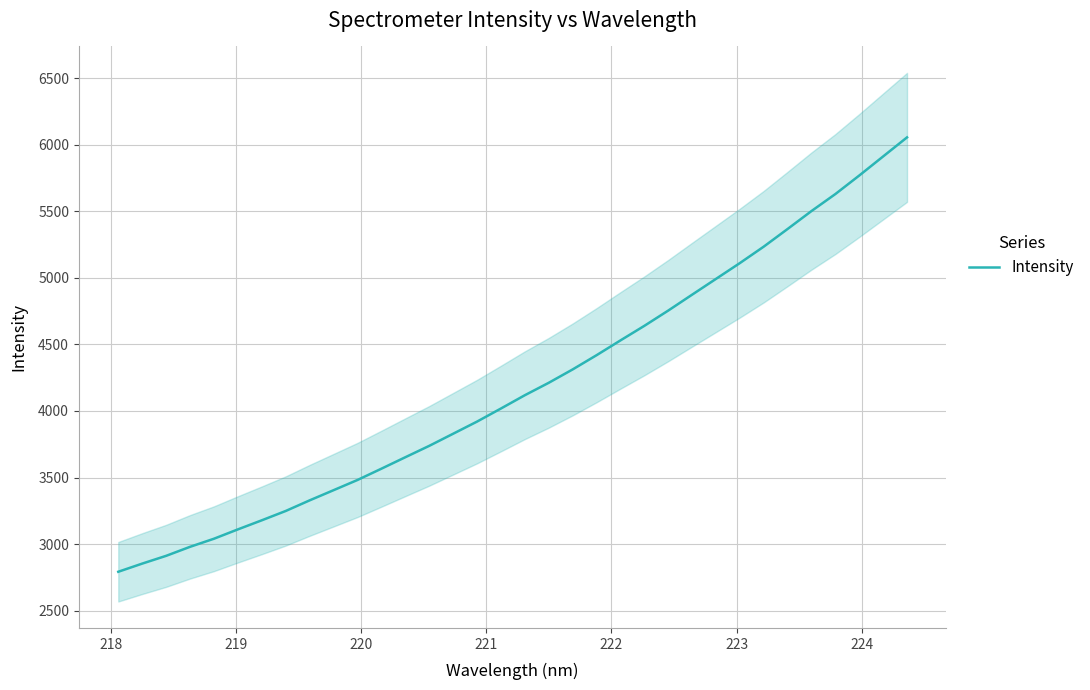

What is the highest value of the Intensity series?

6054.2